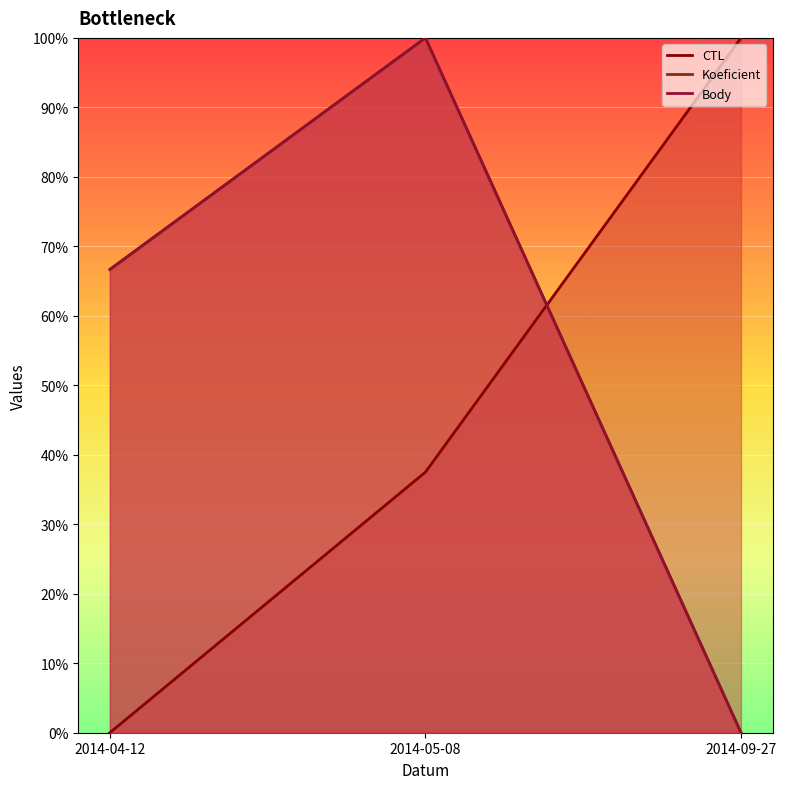

Which label corresponds to the largest value in the chart?

2014-09-27